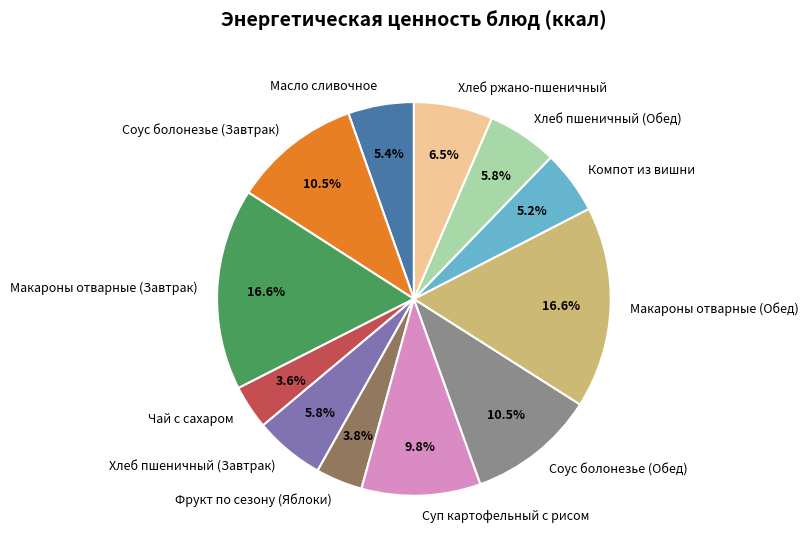

Combined, what portion of the pie is Соус болонезье (Обед) and Хлеб ржано-пшеничный?

17.0%